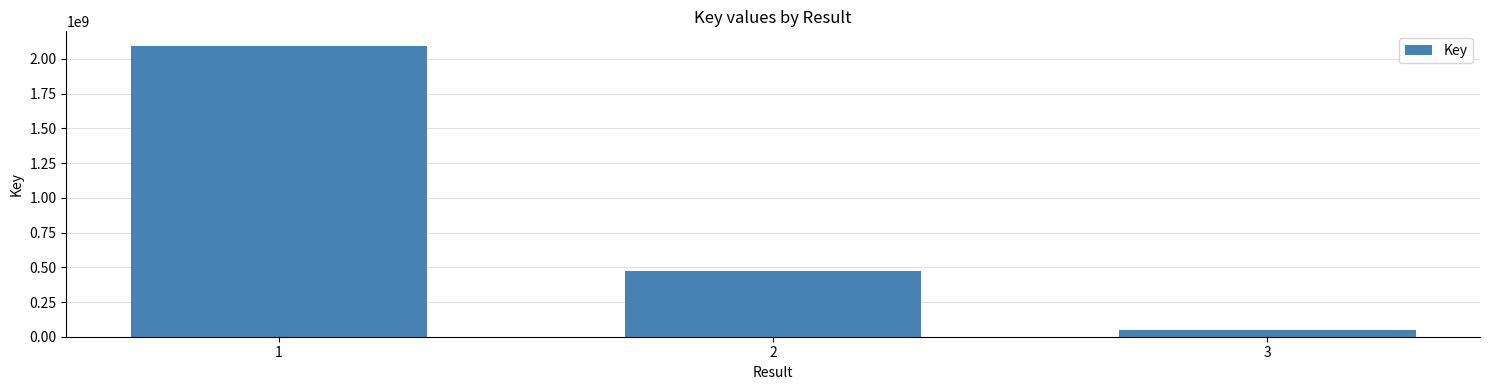

What is the value of the 3rd bar from the left?

50039074